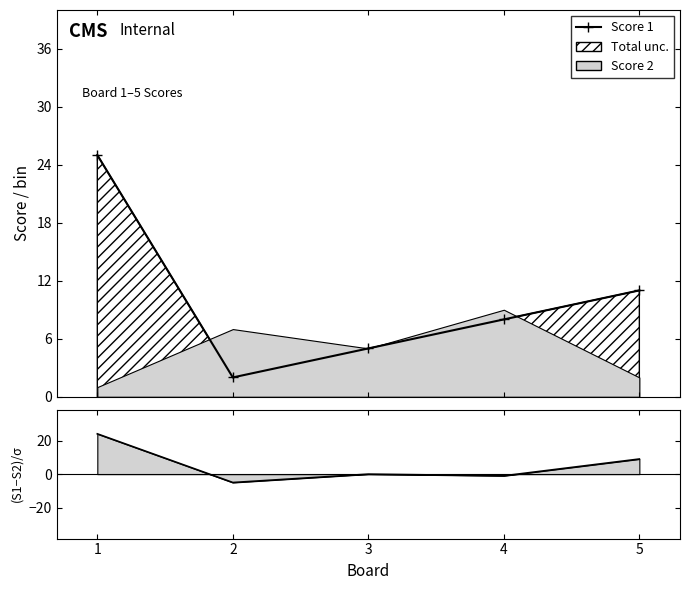

True or false: the data shows 5 at 3.

True